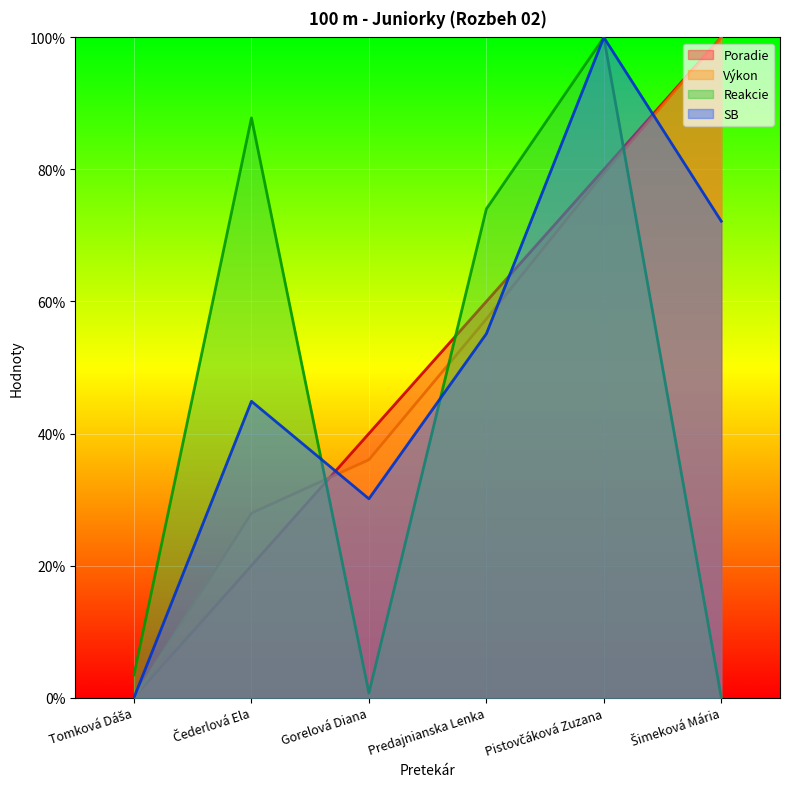

Where do Výkon and Reakcie first cross each other?

Čederlová Ela and Gorelová Diana